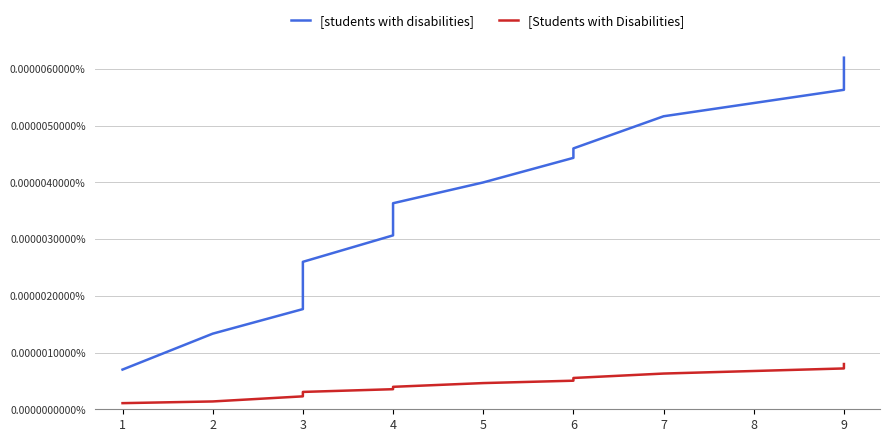

Between 2 and 3, which series saw the biggest shift?

[students with disabilities]